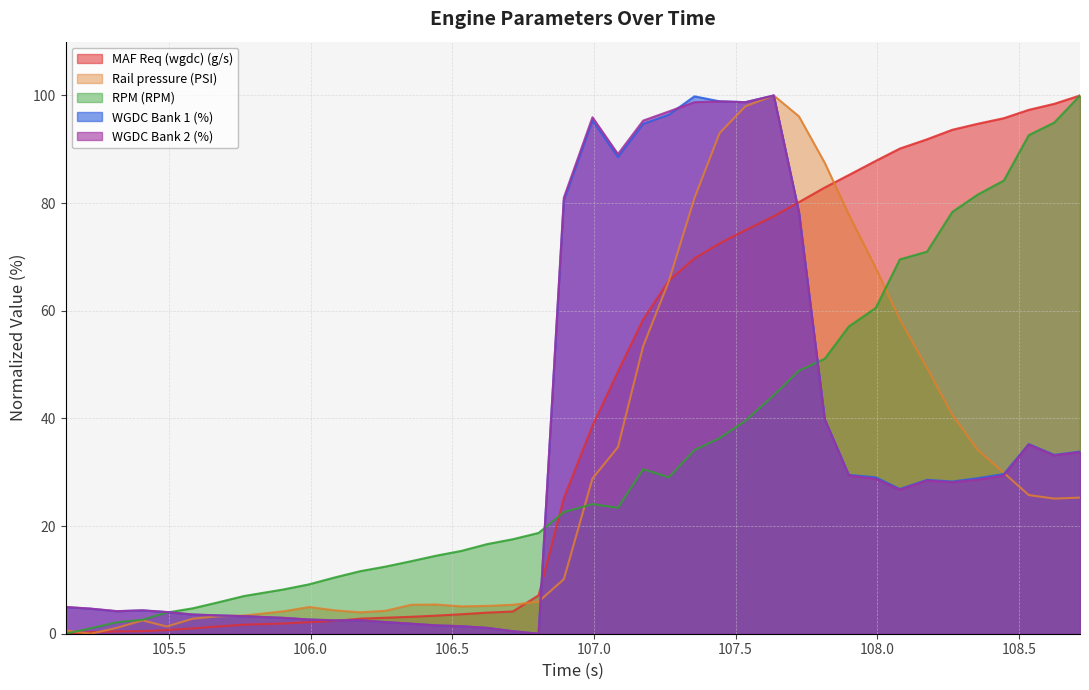

Which series has the largest total across all categories?

MAF Req (wgdc) (g/s)